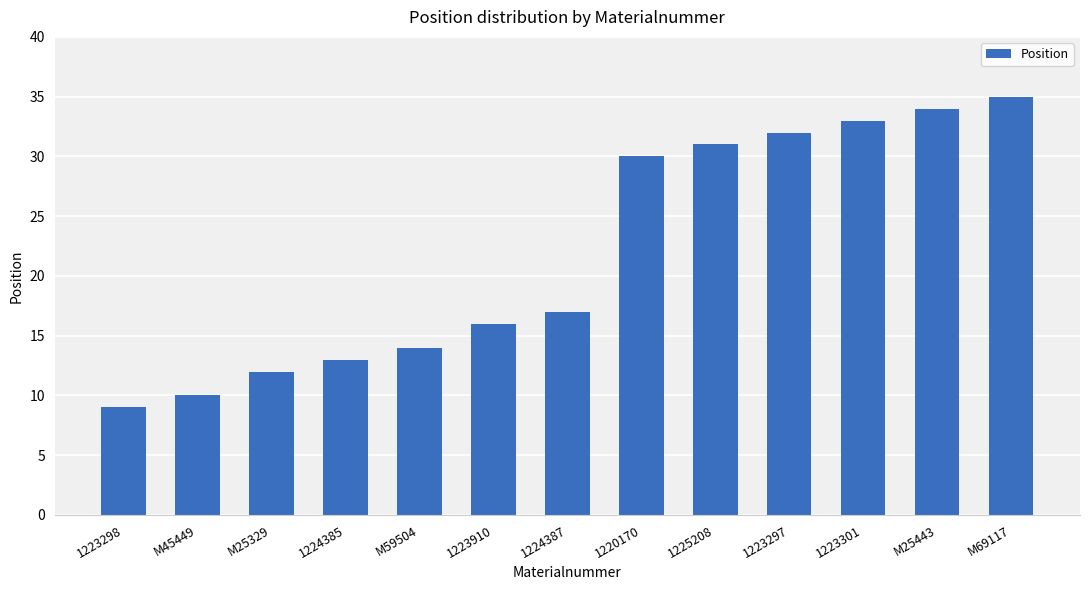

Which label corresponds to the smallest value in the chart?

1223298